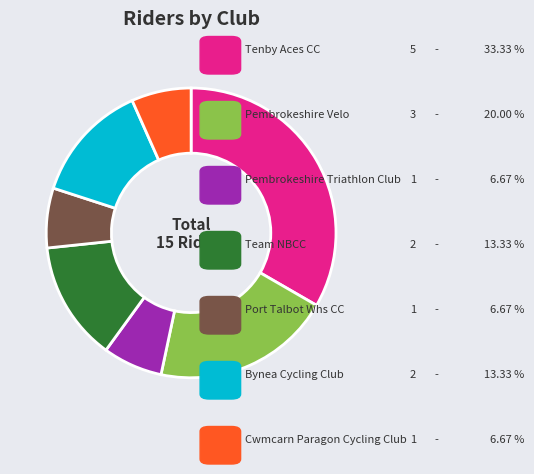

Is there any slice that represents more than half of the pie?

No